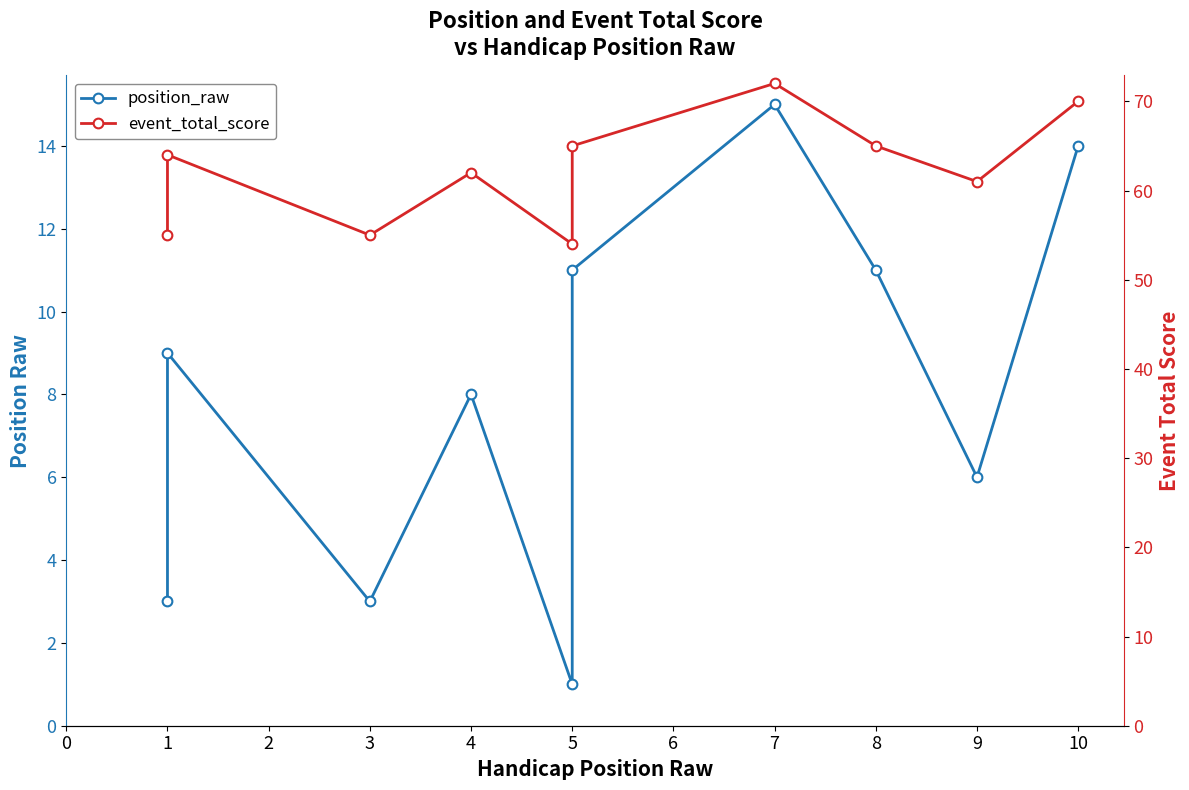

What is the difference between the second highest and second lowest values in the event_total_score series?

15